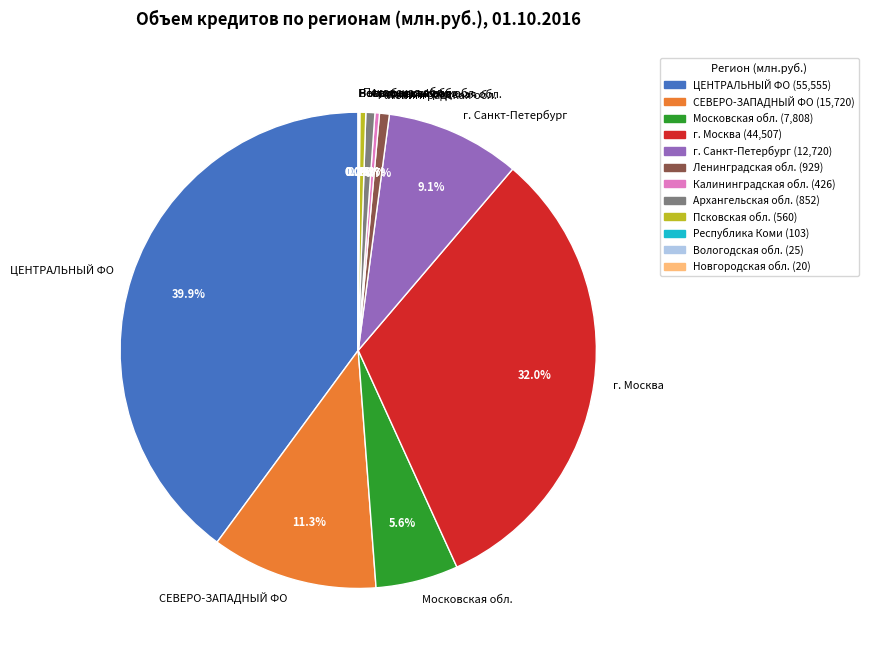

What portion of the pie excludes Калининградская обл.?

99.7%